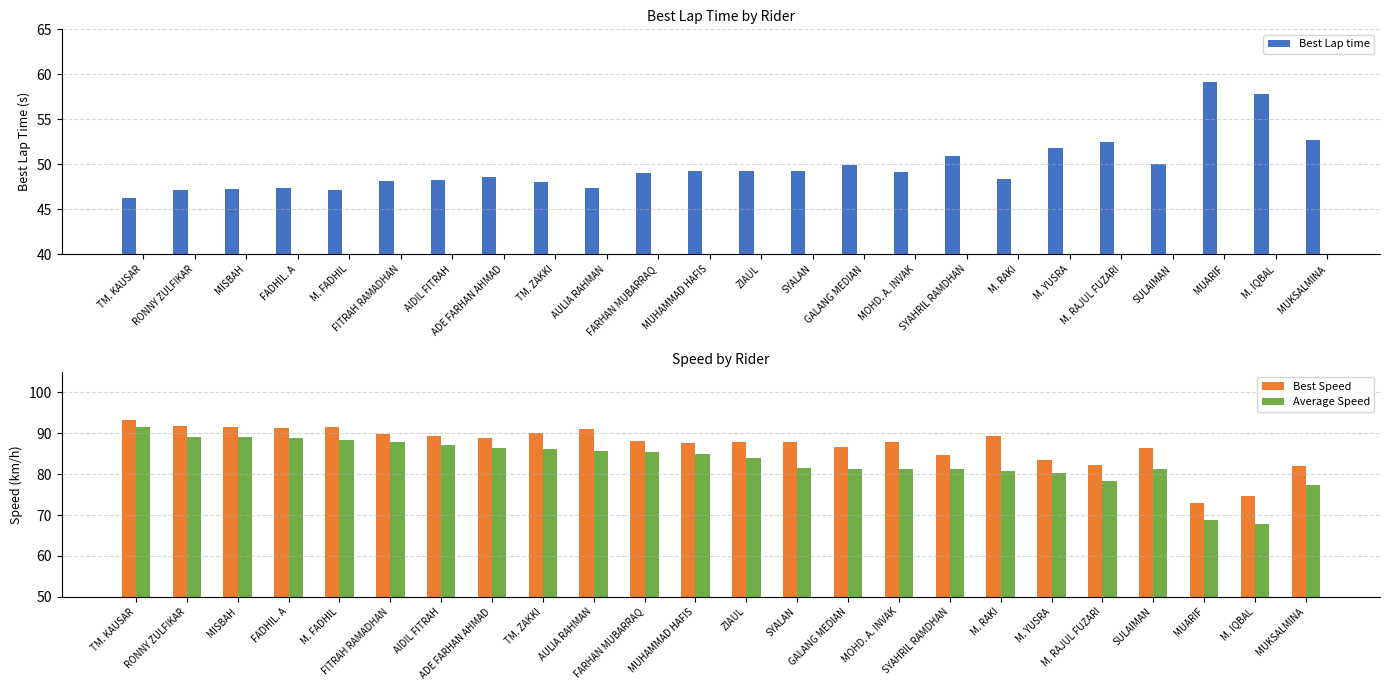

At which label does Best Lap time first exceed 49?

FARHAN MUBARRAQ